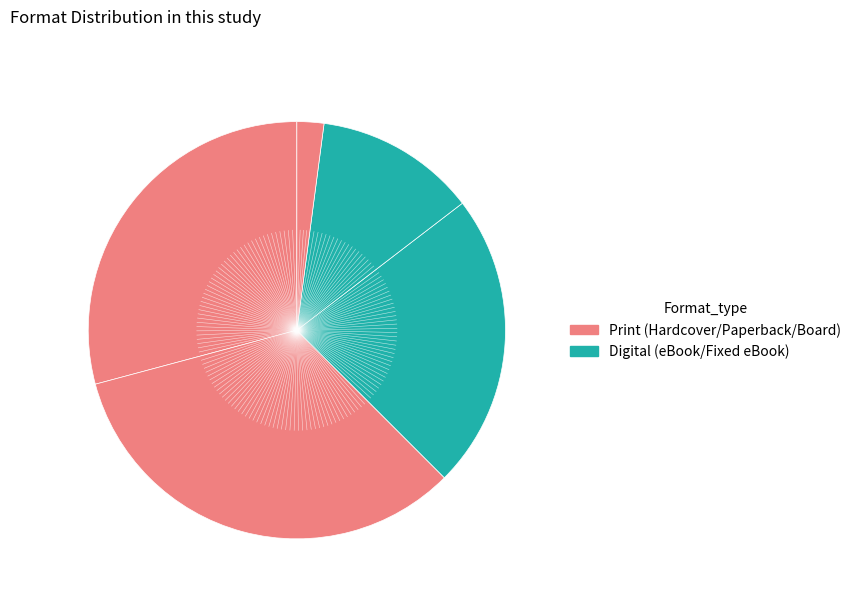

Rank the categories by value from lowest to highest.

Board Book, Fixed Layout eBook, eBook, Trade Paperback, Hardcover